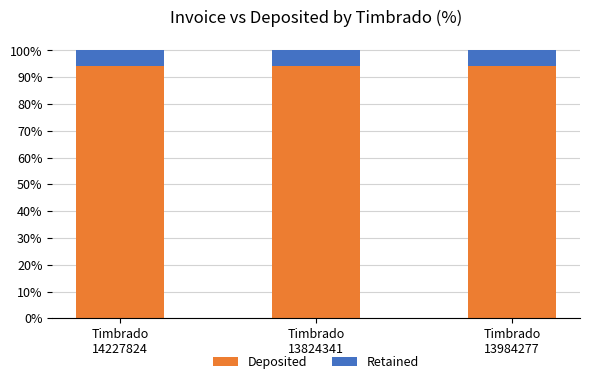

Reading left to right, list the values for the Deposited series.

94.2	94.2	94.2